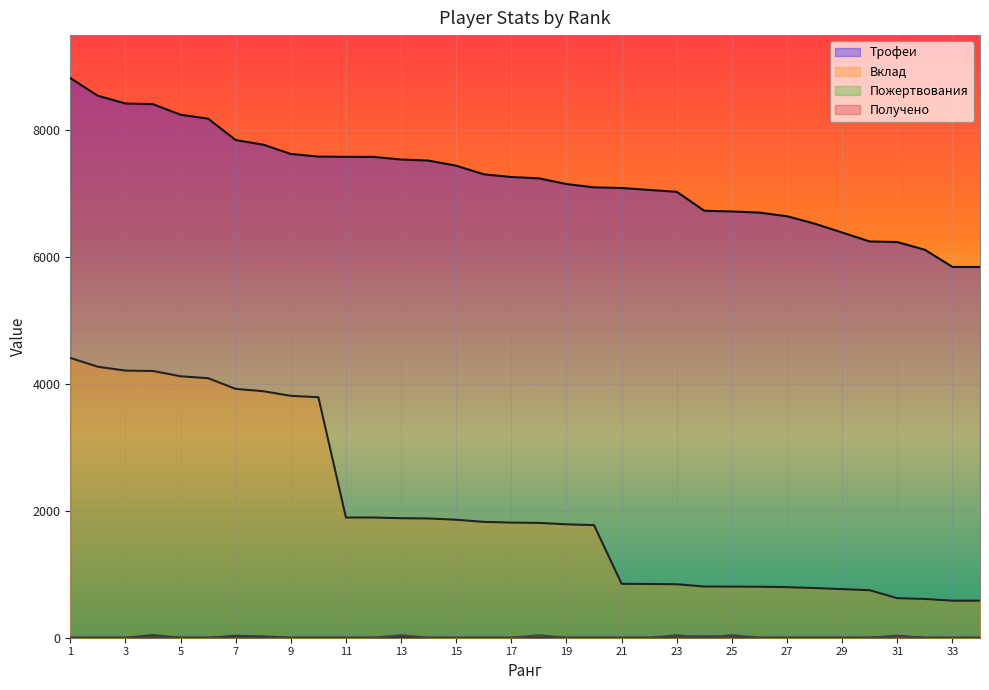

Reading left to right, transcribe all the data shown in this chart.

Трофеи: 8823	8544	8422	8411	8245	8183	7846	7773	7627	7585	7581	7580	7539	7522	7441	7306	7263	7242	7152	7100	7090	7059	7030	6731	6720	6702	6645	6528	6388	6247	6238	6116	5846	5845
Вклад: 4411	4272	4211	4205	4122	4091	3923	3886	3813	3792	1895	1895	1884	1880	1860	1826	1815	1810	1788	1775	850	847	843	807	806	804	797	783	766	749	623	611	584	584
Пожертвования: 0	0	0	40	0	0	30	20	0	0	0	0	10	0	0	0	0	0	0	0	0	0	20	20	20	0	0	0	0	0	30	0	0	0
Получено: 0	0	0	10	0	0	0	0	0	0	0	0	40	0	0	0	0	40	0	0	0	0	40	0	40	0	0	0	0	0	20	0	0	0